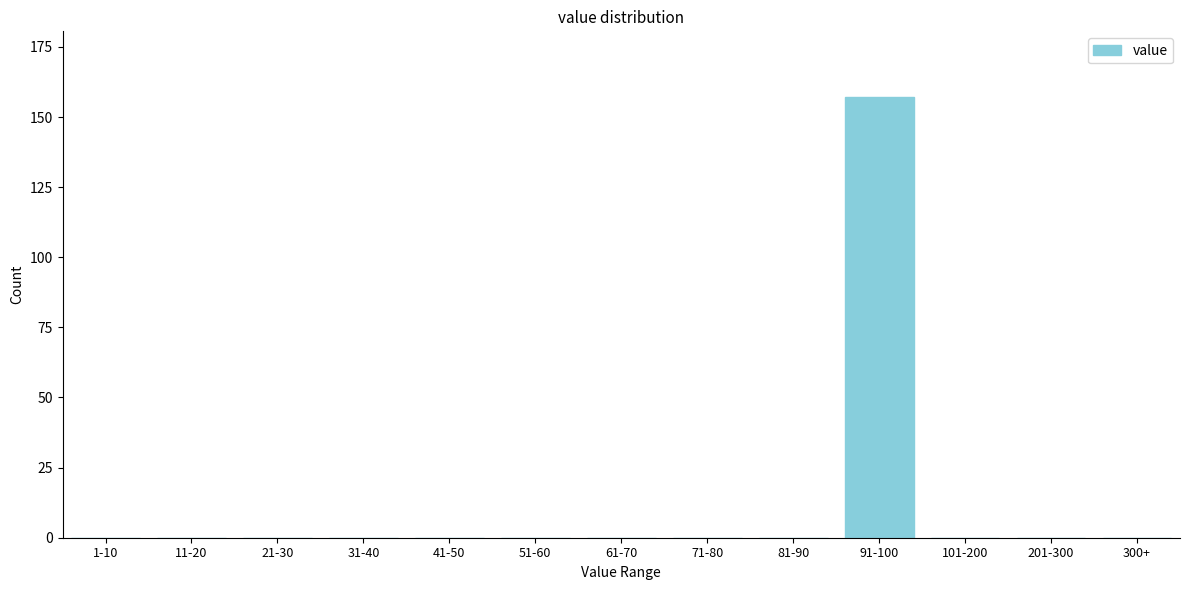

Reading left to right, what are all the values shown in this chart?

1-10=0	11-20=0	21-30=0	31-40=0	41-50=0	51-60=0	61-70=0	71-80=0	81-90=0	91-100=157	101-200=0	201-300=0	300+=0